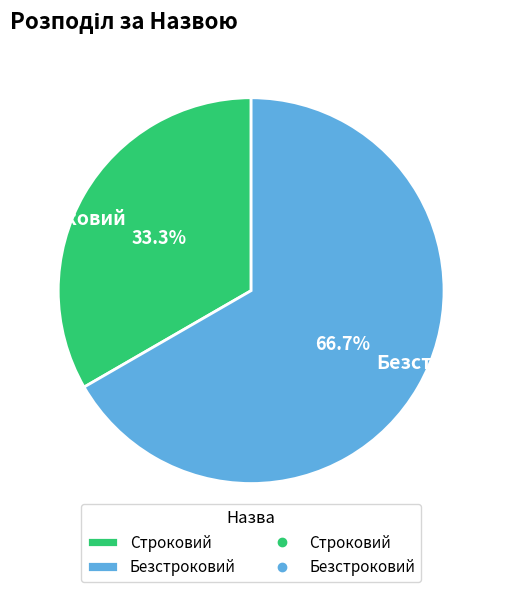

Does any single category account for the majority?

Yes